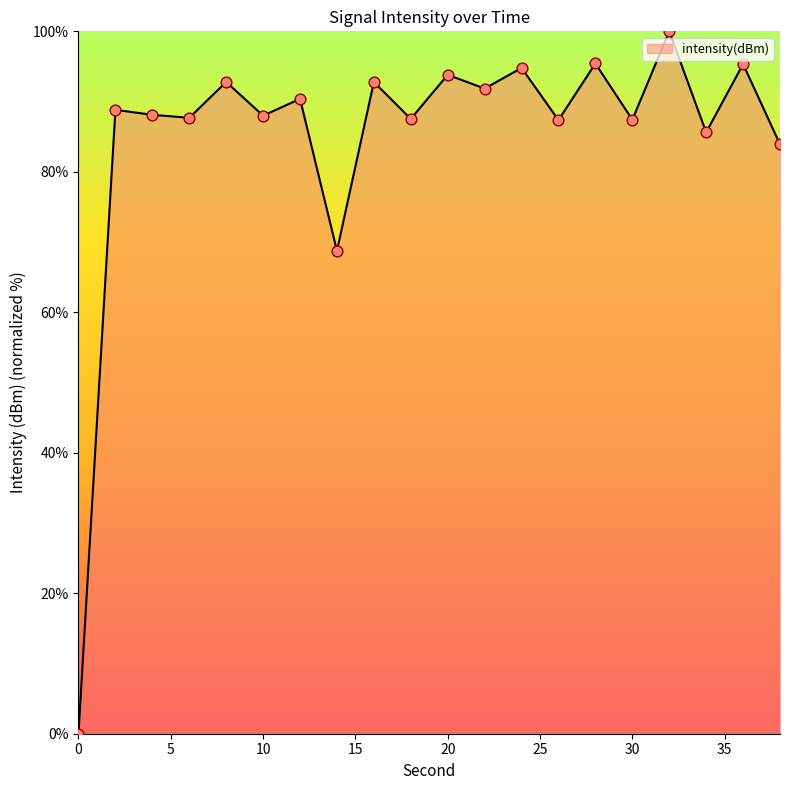

What is the difference between the maximum and minimum values?

100.0